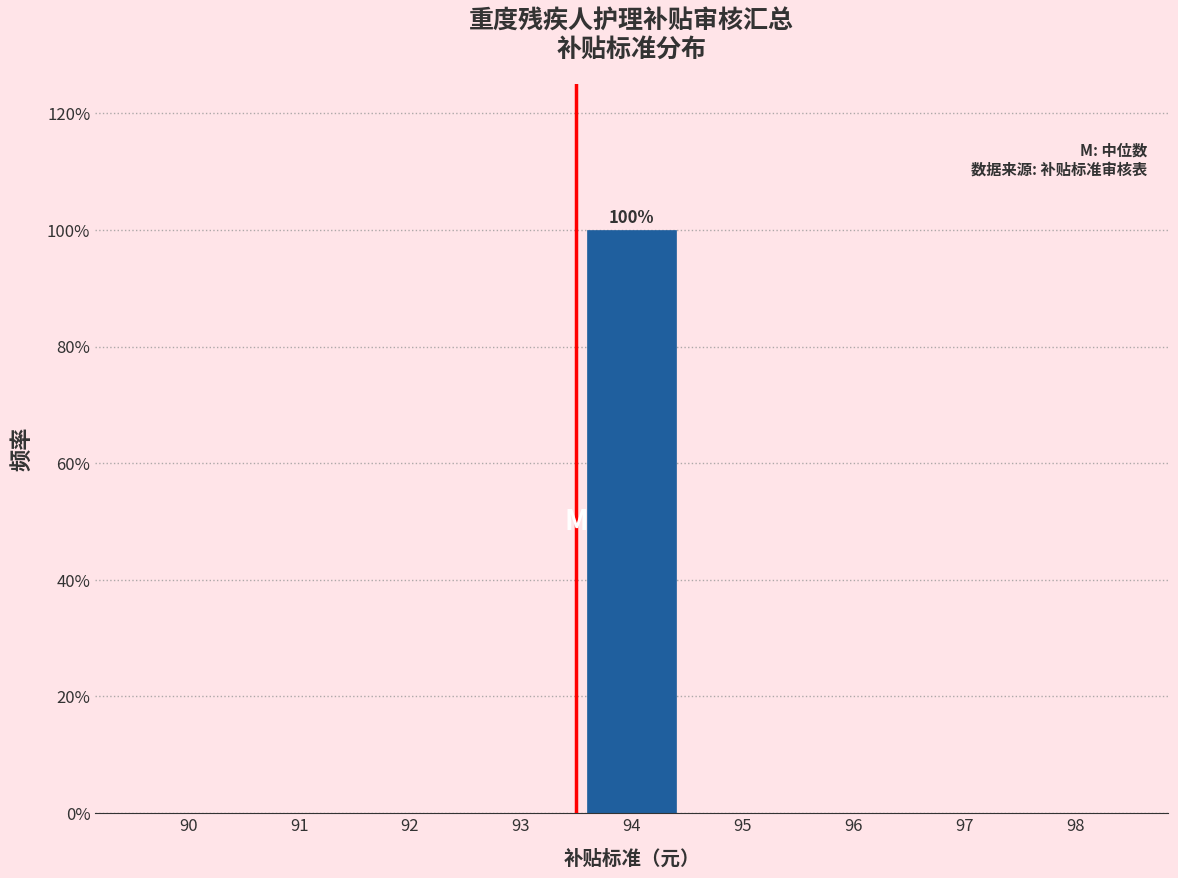

Reading right to left, extract all data points from this chart.

98=0	97=0	96=0	95=0	94=100	93=0	92=0	91=0	90=0